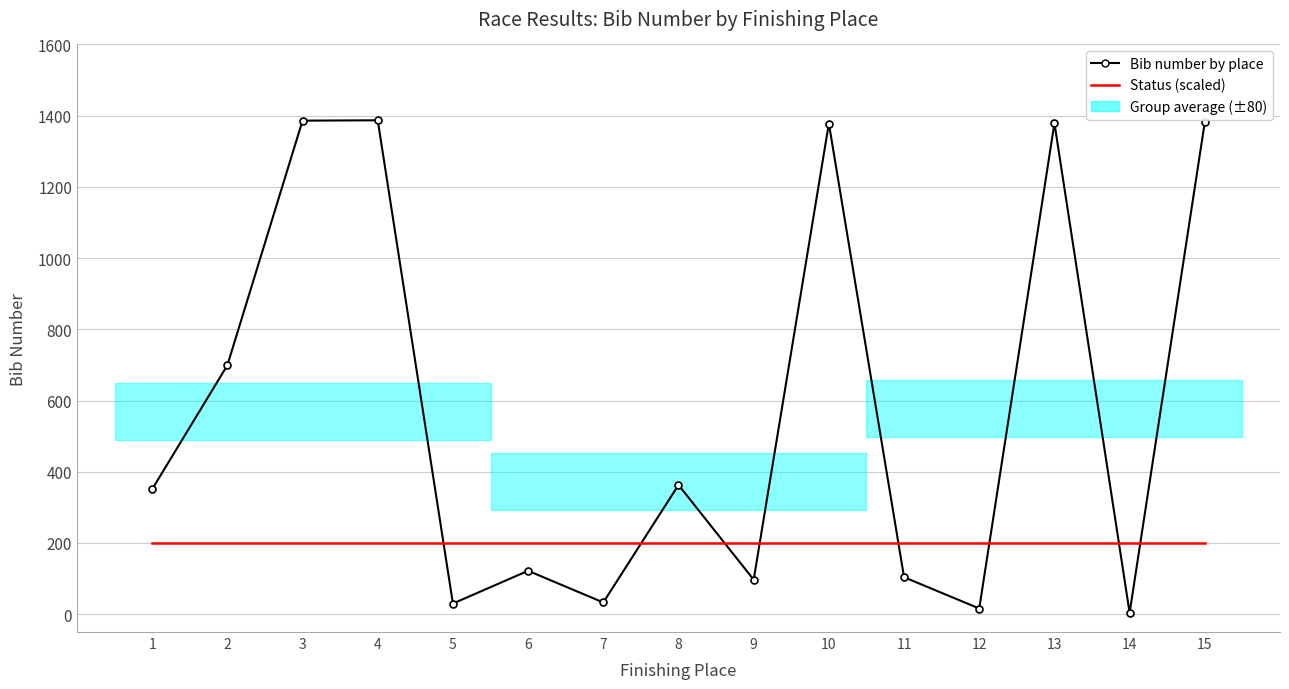

Read the Bib number by place value at 9, to the nearest 10.

100